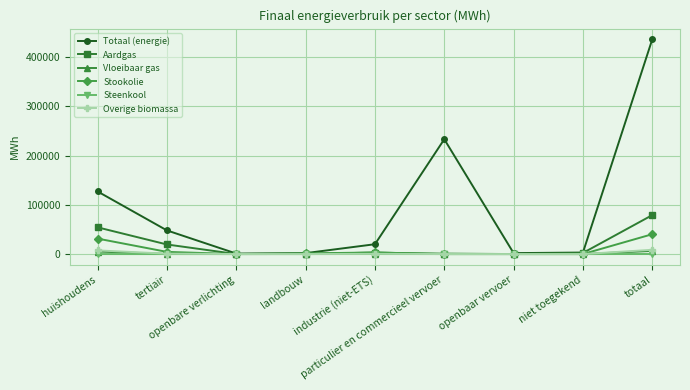

What is the highest value of the Aardgas series?

79132.6